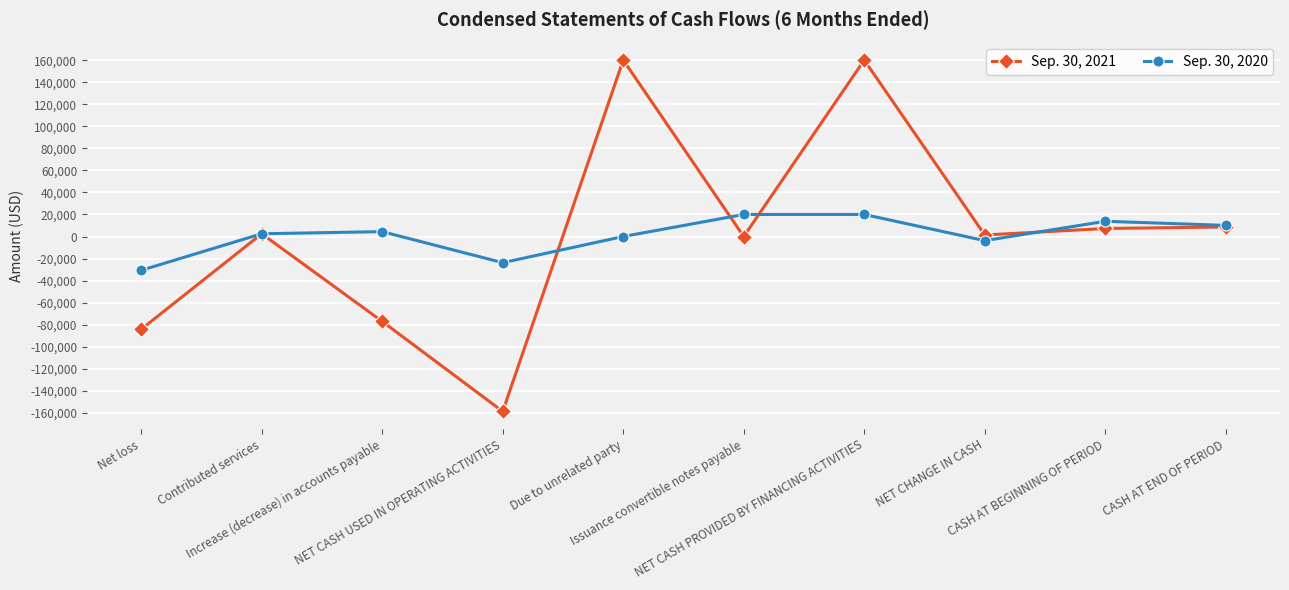

Is the value of Sep. 30, 2021 at CASH AT END OF PERIOD greater than the value of Sep. 30, 2020 at Due to unrelated party?

Yes